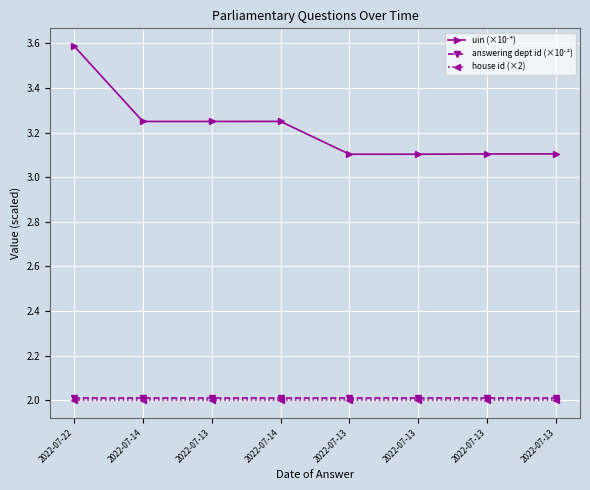

Between 2022-07-13 and 2022-07-13, which series saw the biggest shift?

uin (×10⁻⁴)